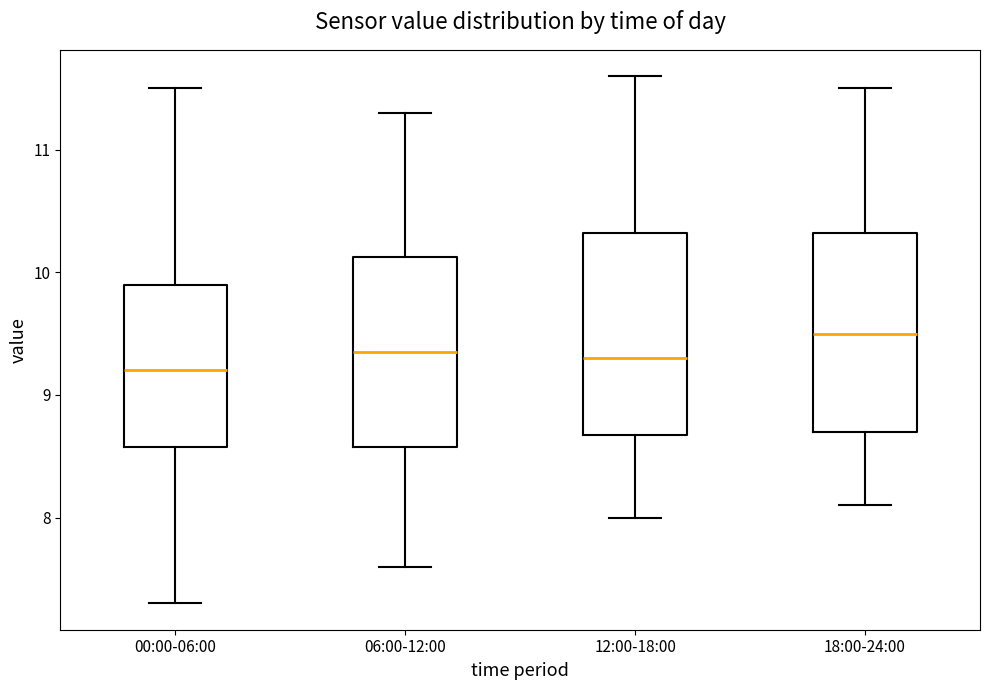

Which box's median line is the highest?

18:00-24:00